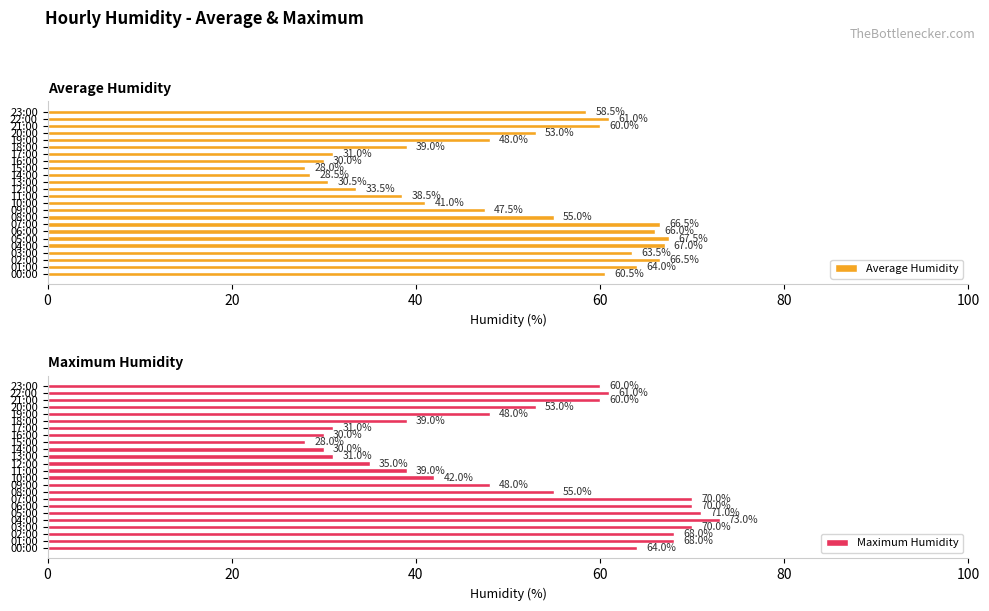

True or false: Average Humidity has a value of 58.5 at 23:00.

True